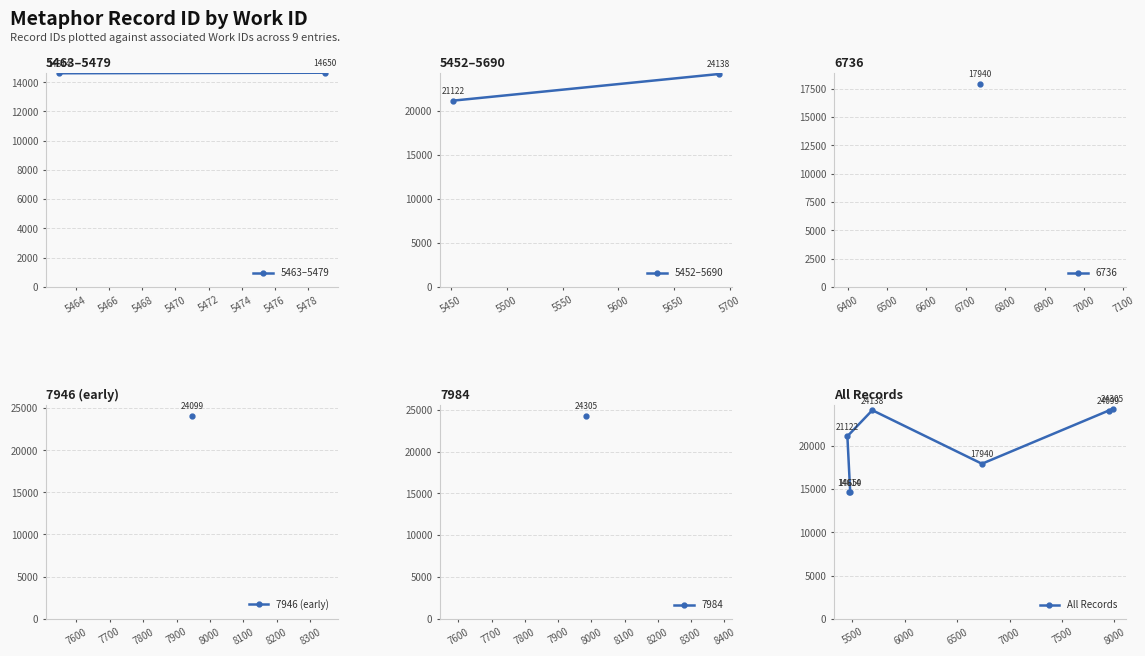

What is the approximate value at 7984, to the nearest 100?

24300